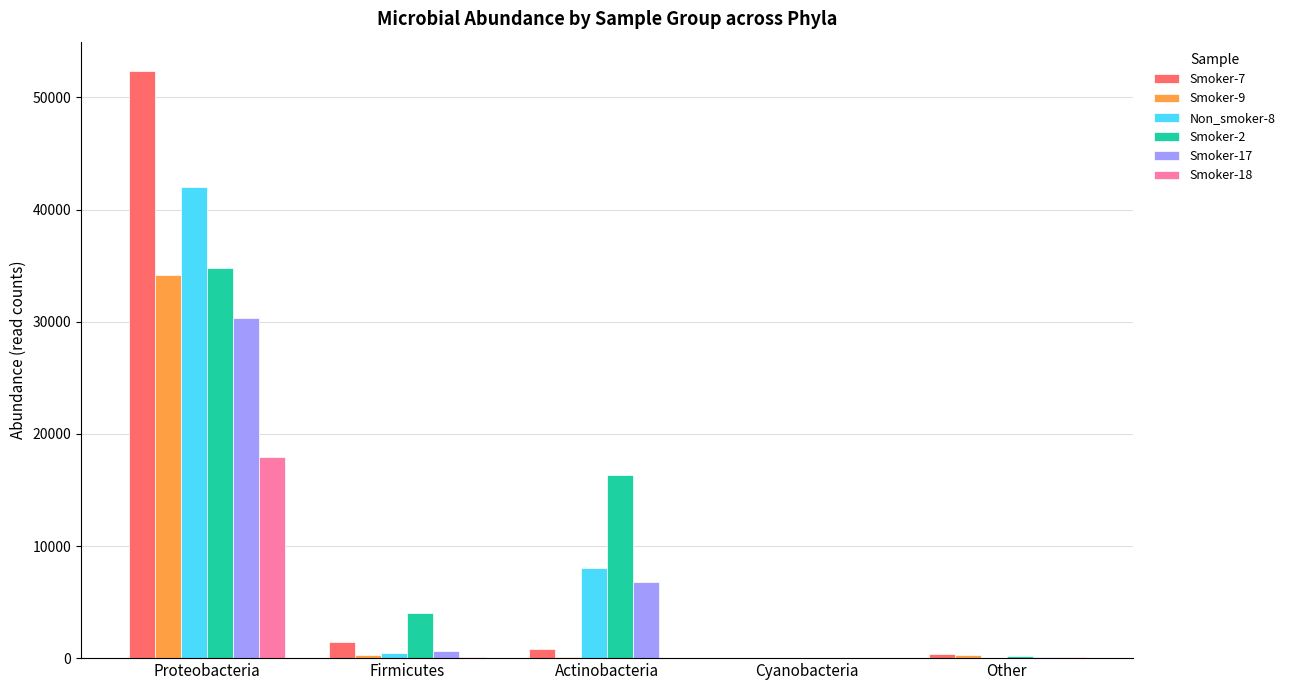

Which label corresponds to the largest value in the chart?

Proteobacteria